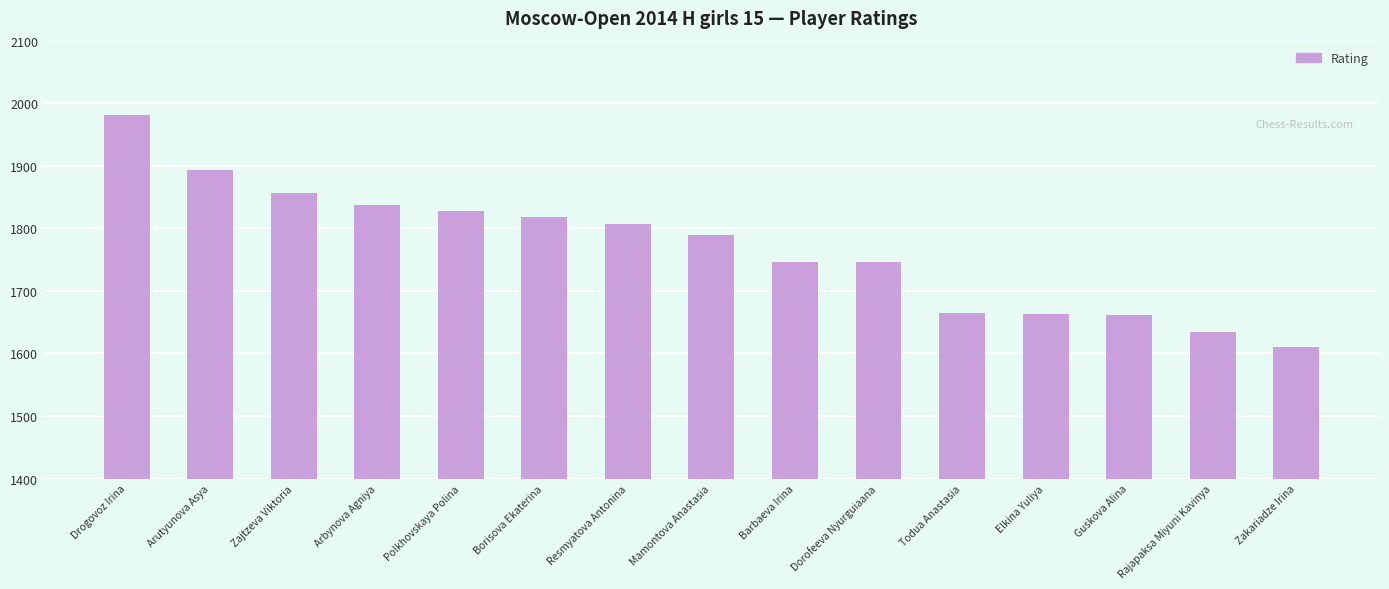

The chart shows a value of 1894 at Arutyunova Asya. True or false?

True